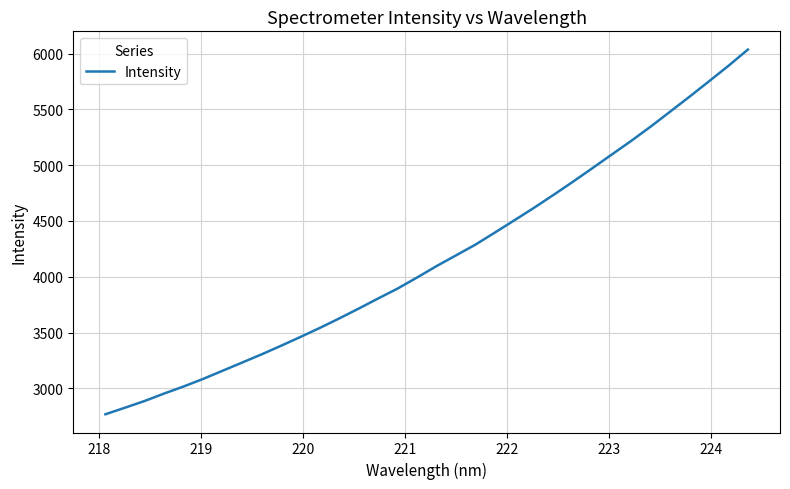

How many categories are shown in the chart?

34